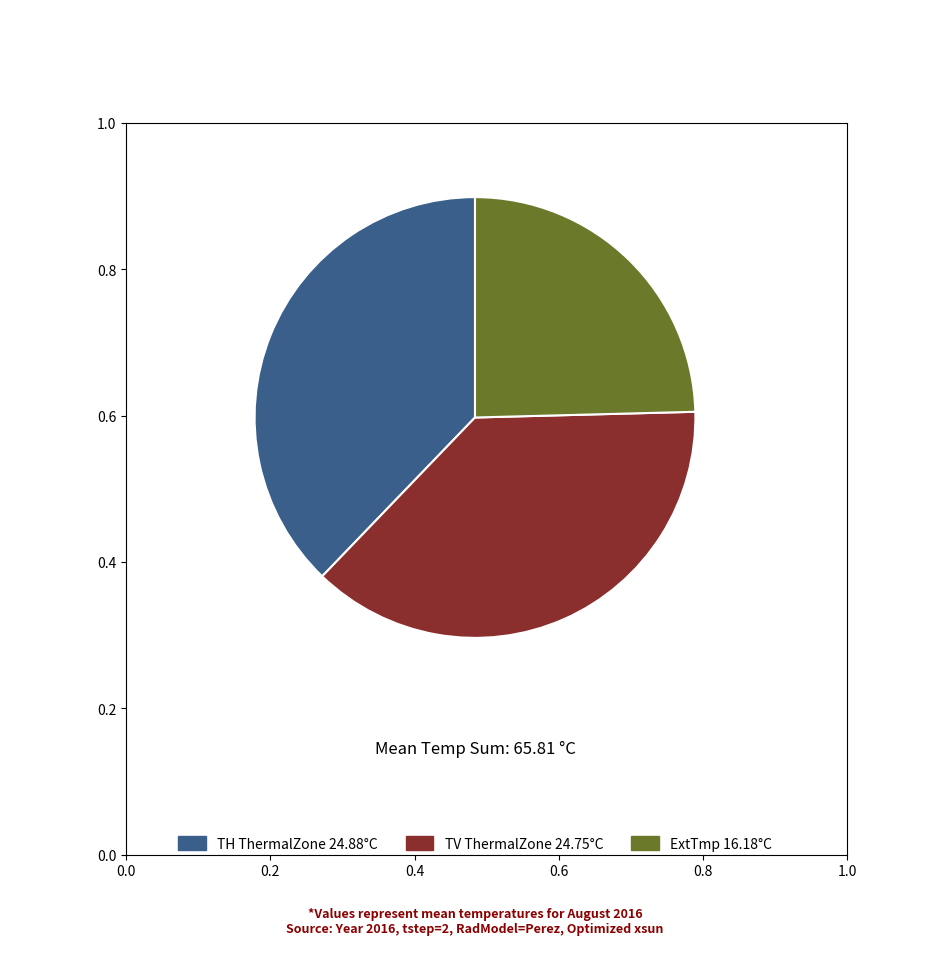

Does any single category account for the majority?

No